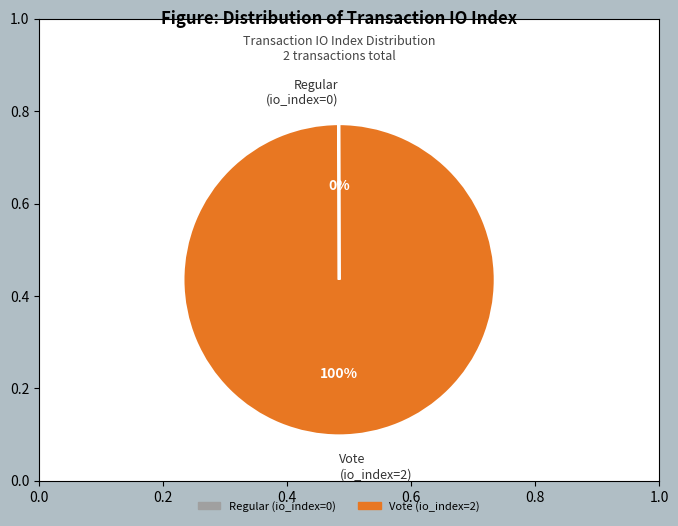

Is there a majority slice in this chart?

Yes